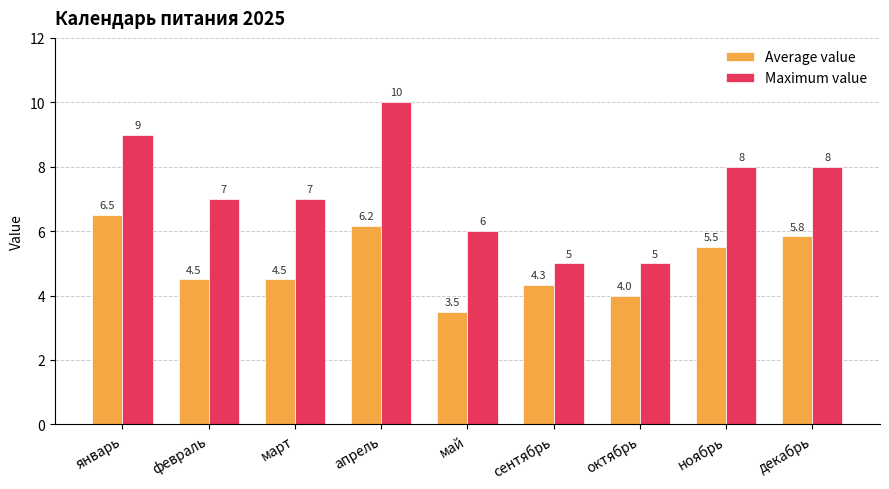

What is the label of the 4th bar from the left?

апрель